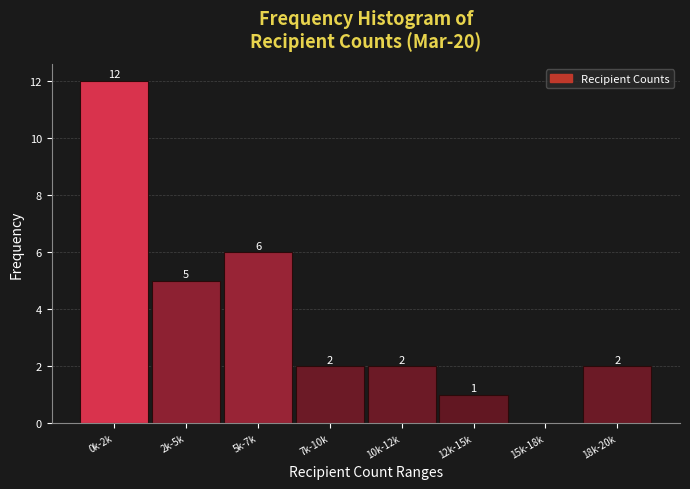

Reading right to left, transcribe all the data shown in this chart.

18k-20k=2	15k-18k=0	12k-15k=1	10k-12k=2	7k-10k=2	5k-7k=6	2k-5k=5	0k-2k=12